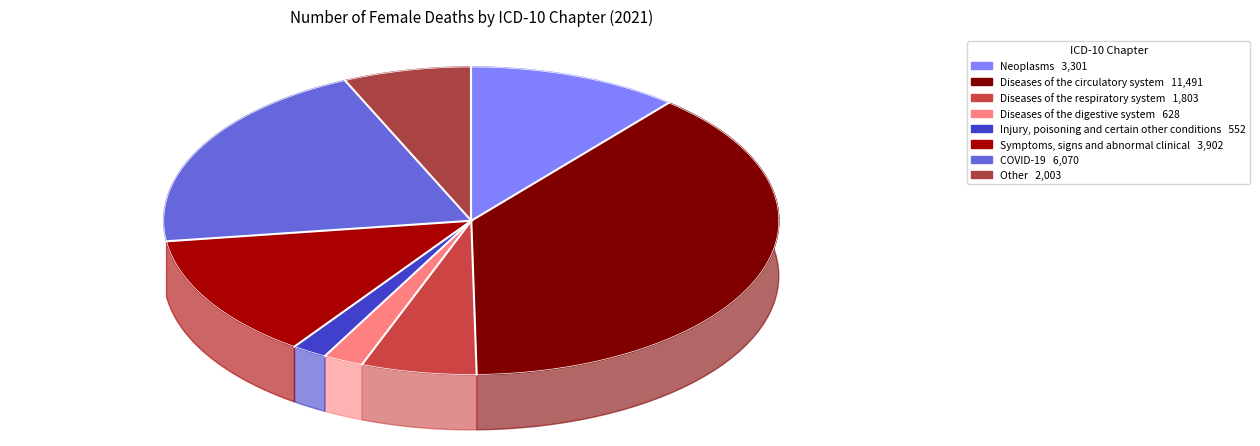

Is there a majority slice in this chart?

No